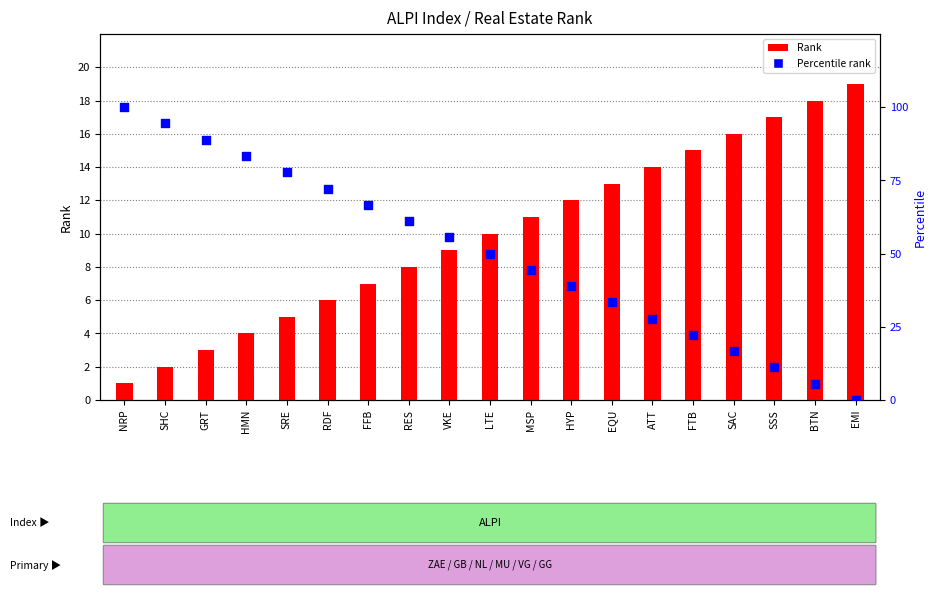

Is the value of Percentile rank at SSS greater than the value of Rank at EQU?

No